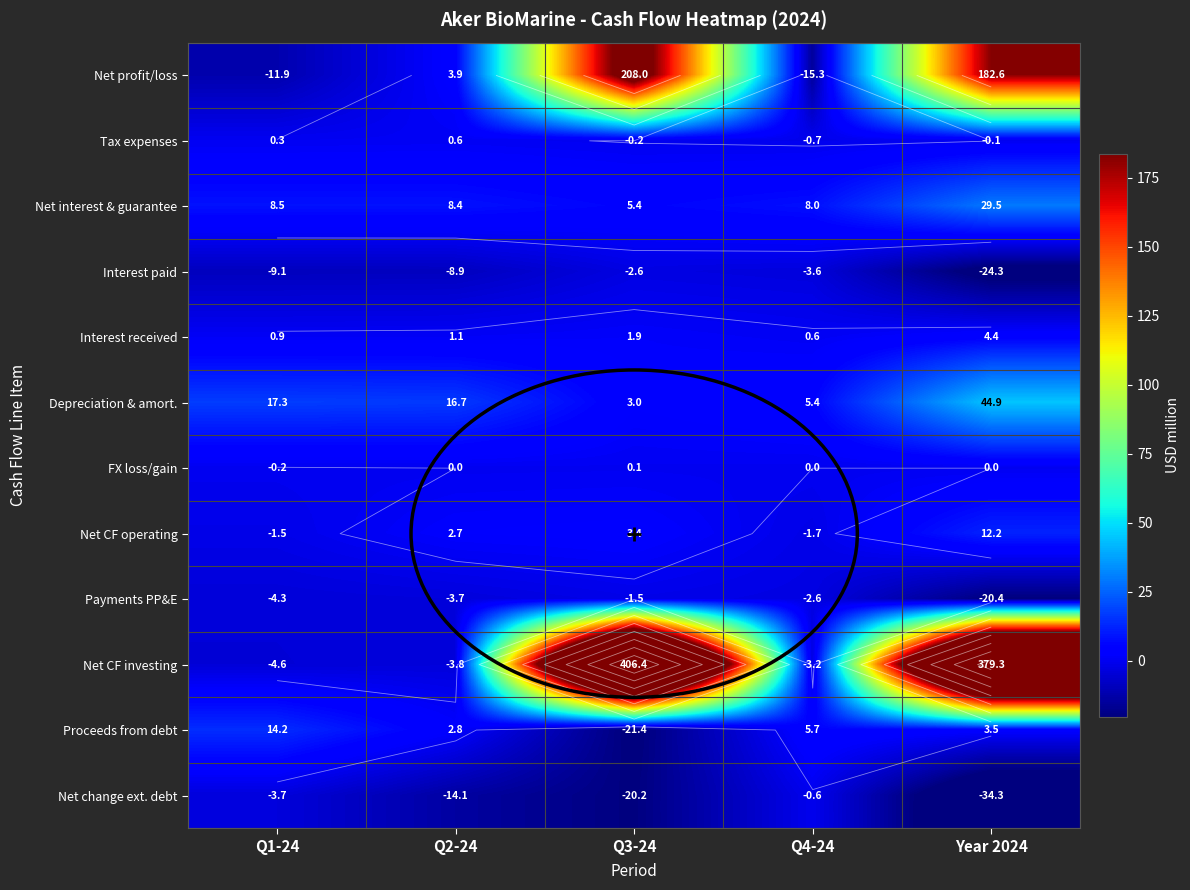

How many values in the Net CF investing series are below -3?

3